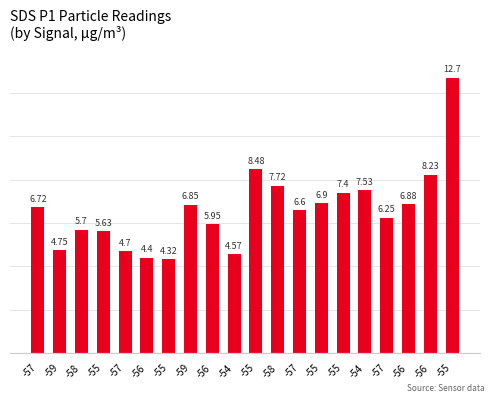

The value at -54 is 6.6. True or false?

False